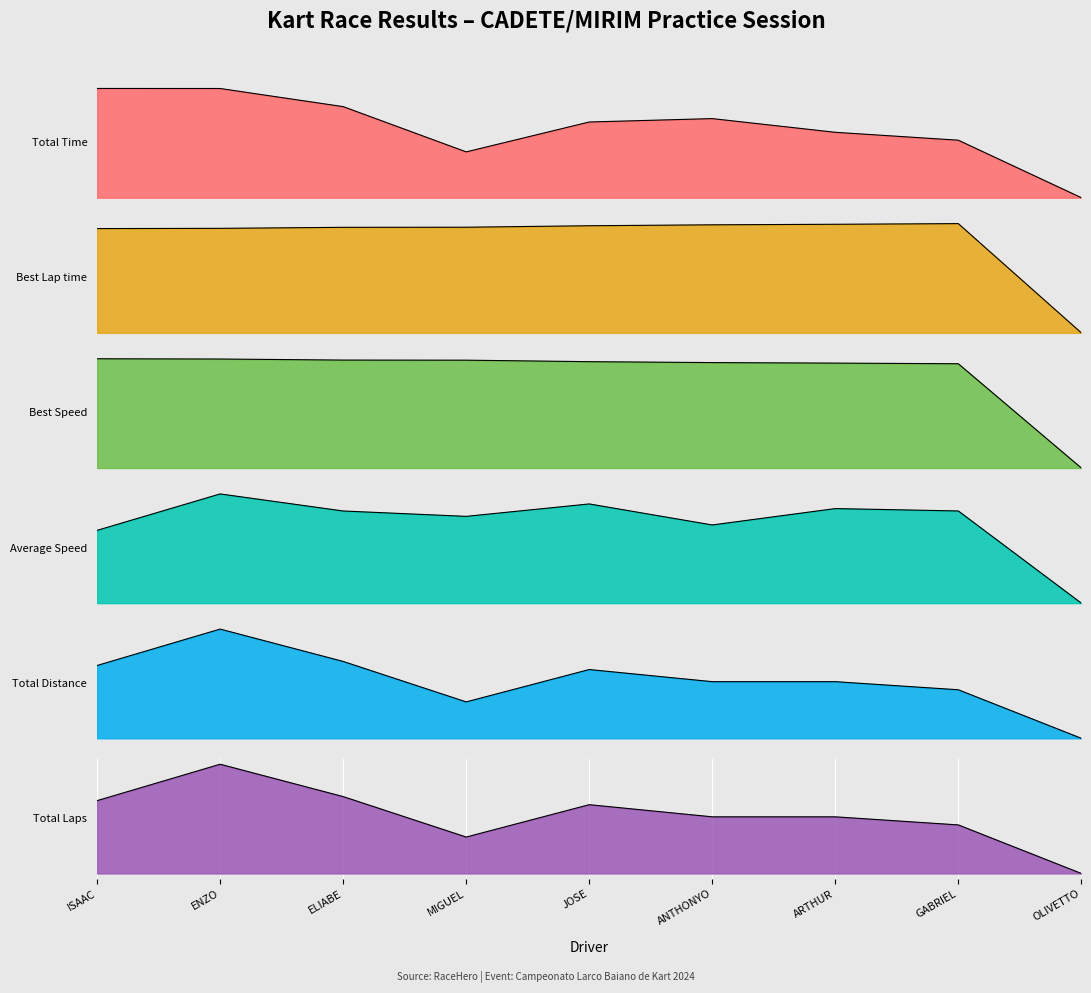

Rank the series by their maximum value, from highest to lowest.

Total Time, Best Speed, Average Speed, Best Lap time, Total Laps, Total Distance